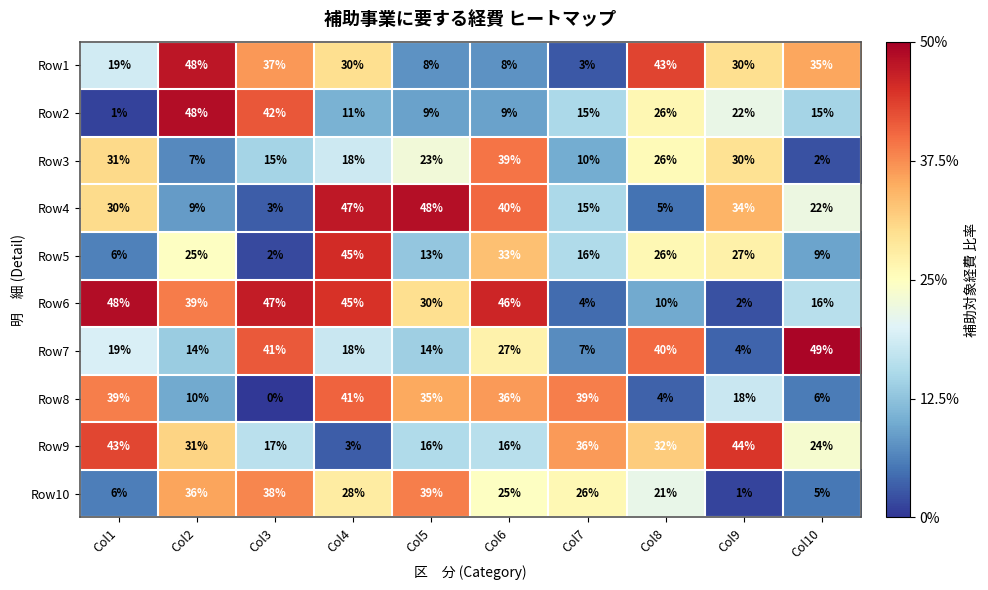

List the labels in order of Row10 value, smallest first.

Col9, Col10, Col1, Col8, Col6, Col7, Col4, Col2, Col3, Col5